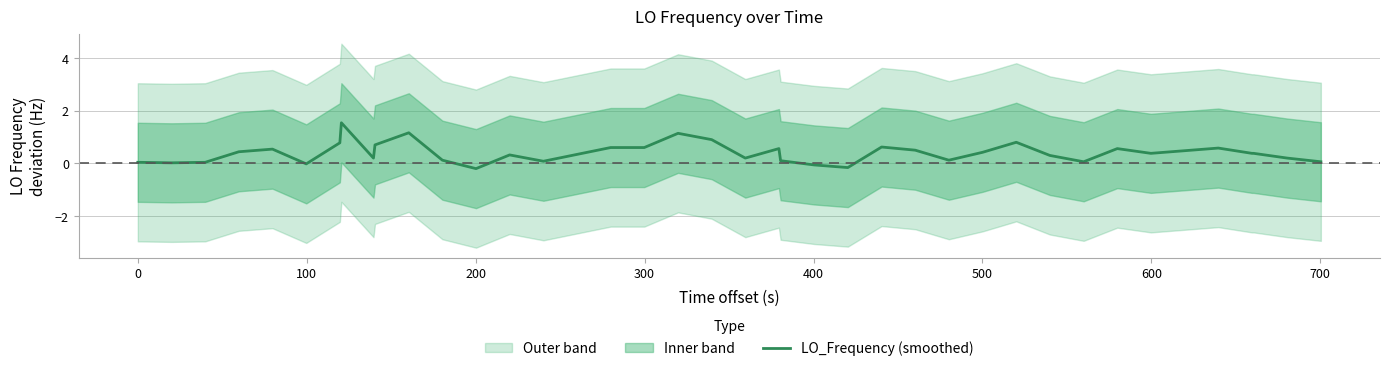

Count the number of values greater than 0.

36